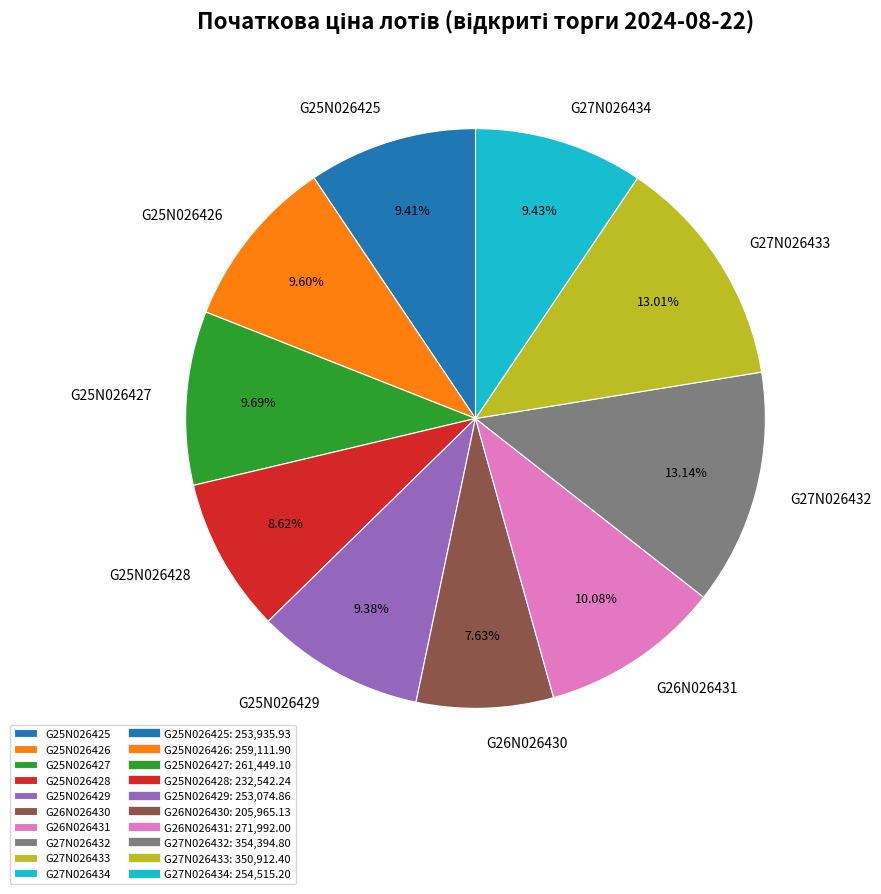

To the nearest percent, what portion does G25N026427 represent?

10%